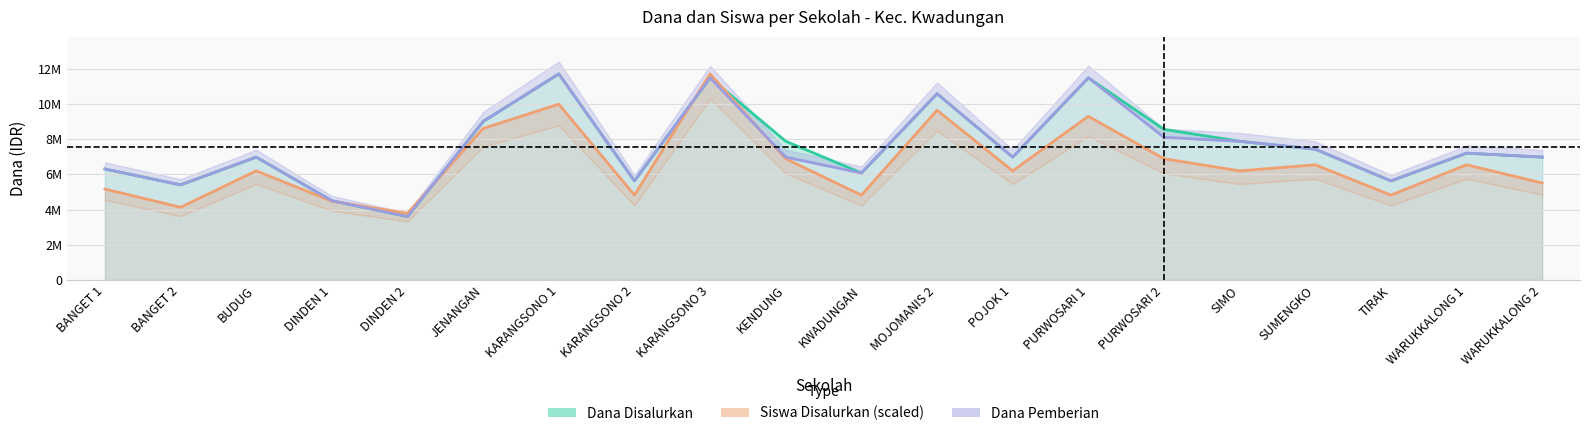

Which has a higher value, KENDUNG or DINDEN 2?

KENDUNG